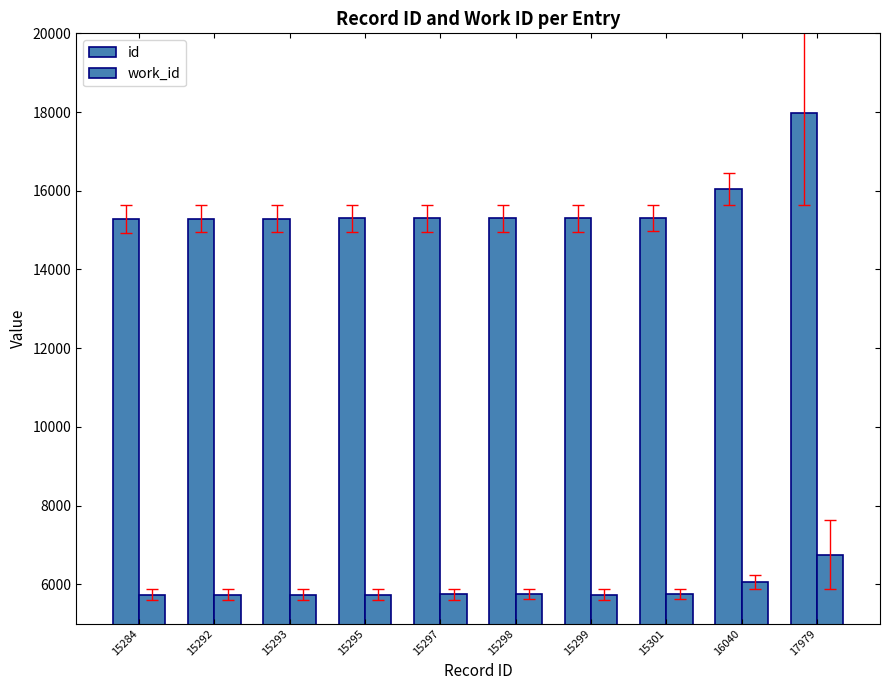

How many series are shown in this chart?

2